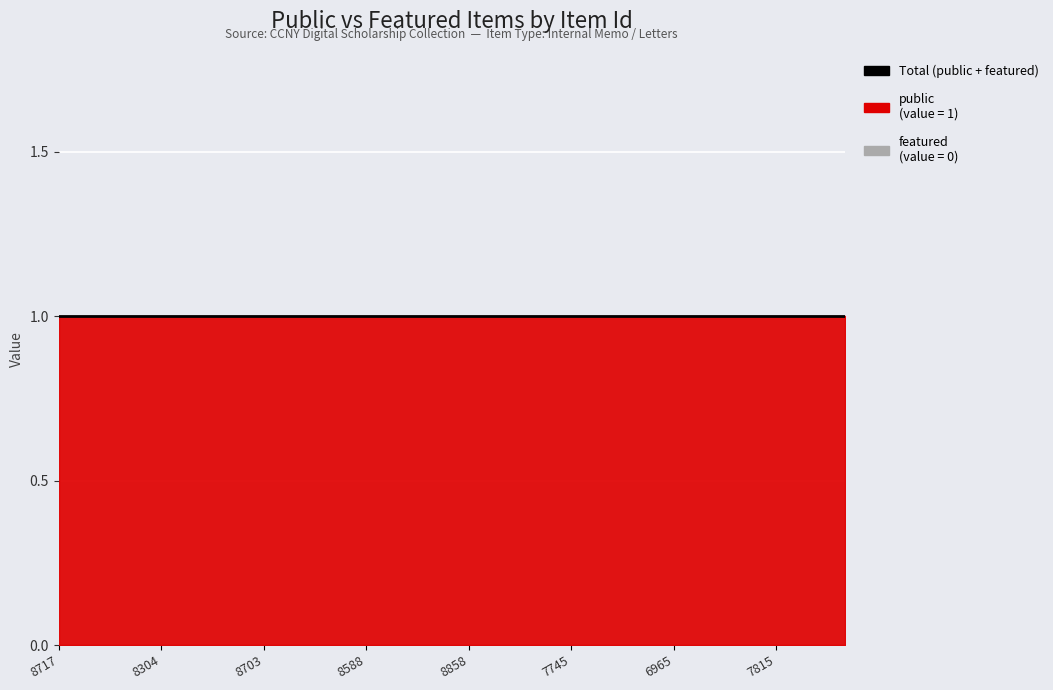

True or false: public and featured cross at least once.

False